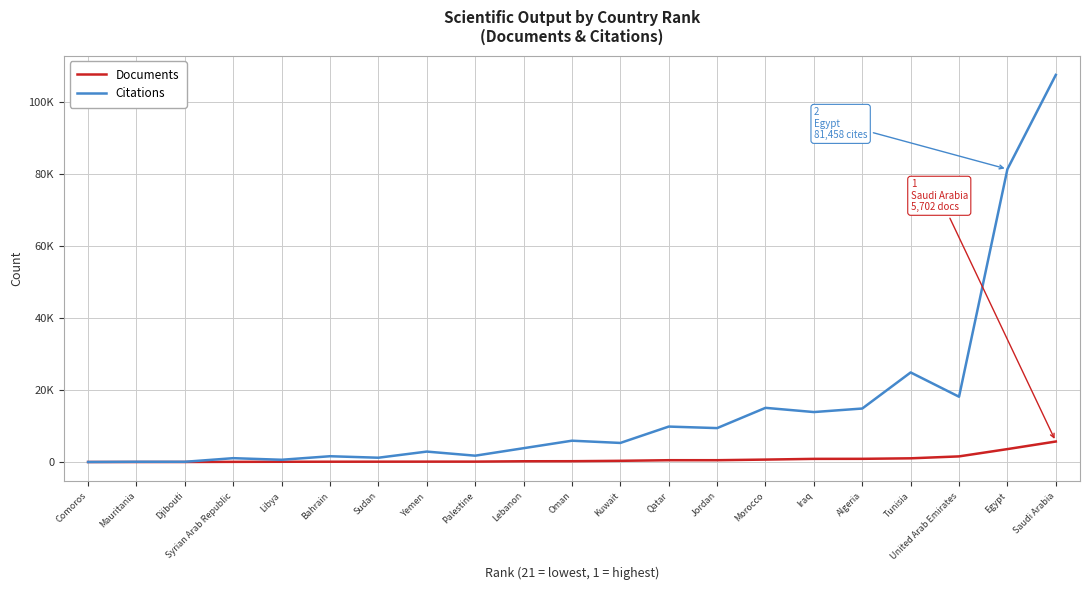

What is the sum of the Documents values at Iraq and Comoros?

876